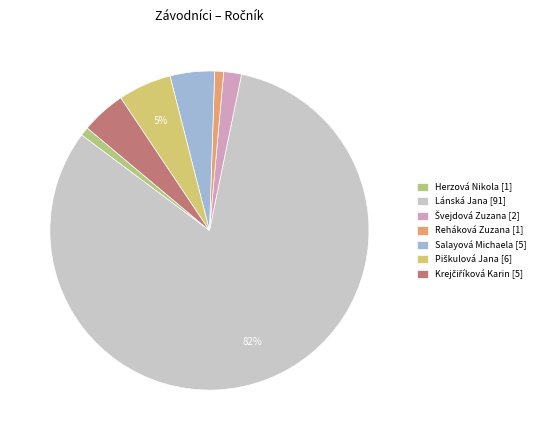

Rank the categories by value from highest to lowest.

Lánská Jana, Piškulová Jana, Salayová Michaela, Krejčiříková Karin, Švejdová Zuzana, Herzová Nikola, Reháková Zuzana